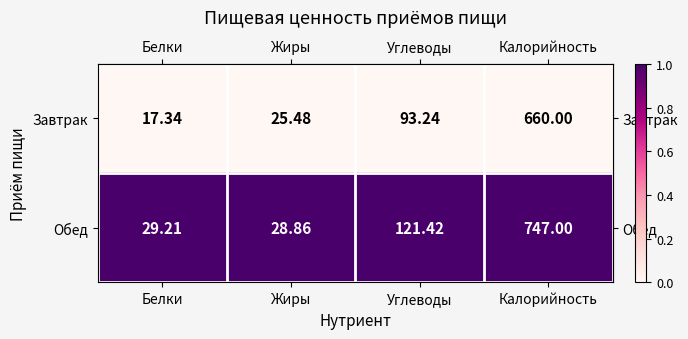

List the series in order of their peak value, highest first.

Обед, Завтрак